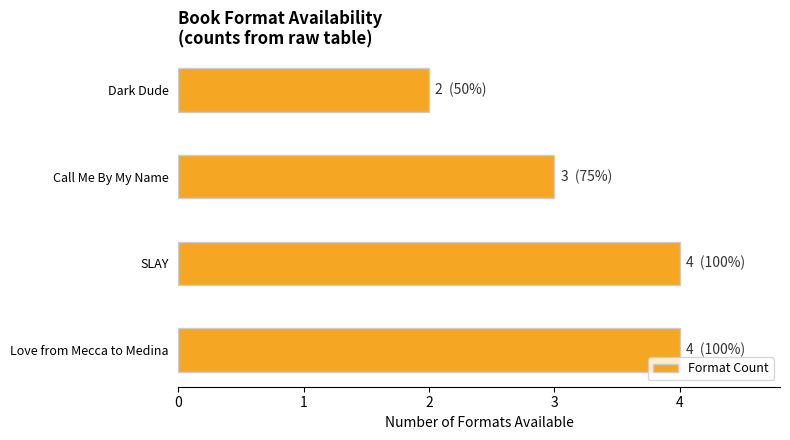

Approximately how many times larger is the value at Love from Mecca to Medina compared to SLAY?

1.0